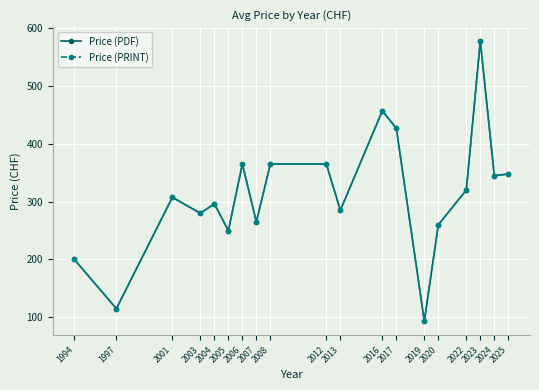

Does the chart have visible grid lines?

Yes